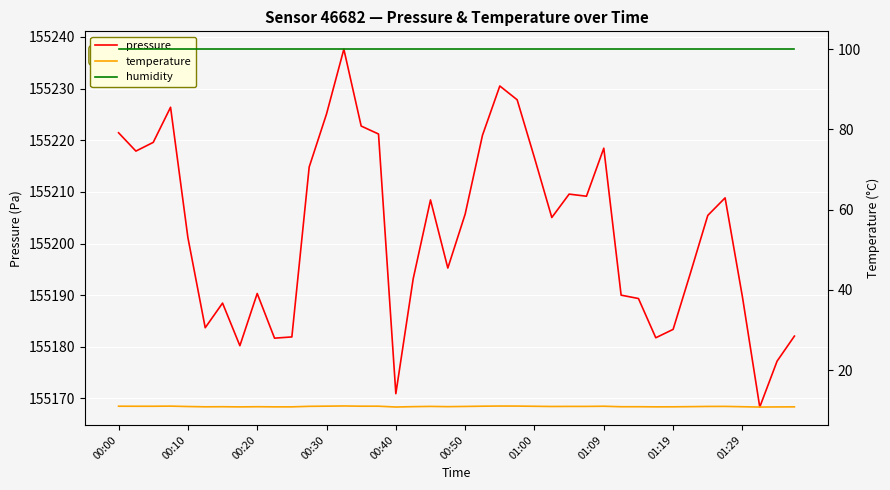

What is the lowest value of the temperature series?

10.8